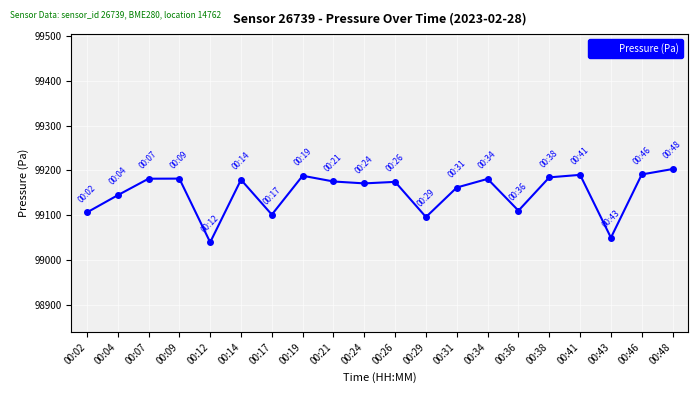

Where is the first local minimum?

00:12